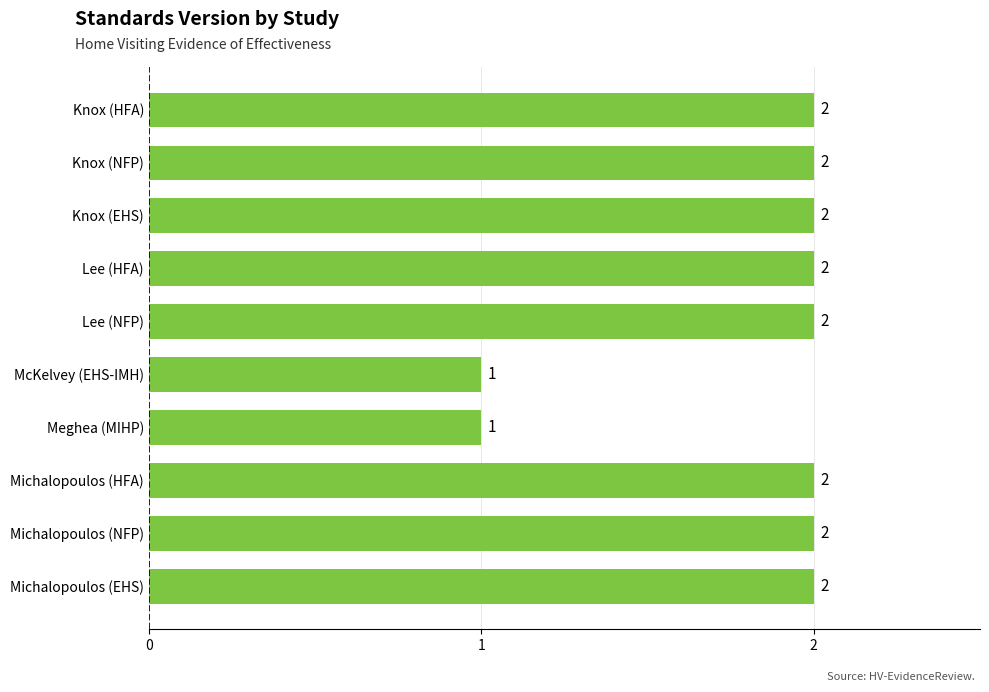

What is the minimum value shown in the chart?

1